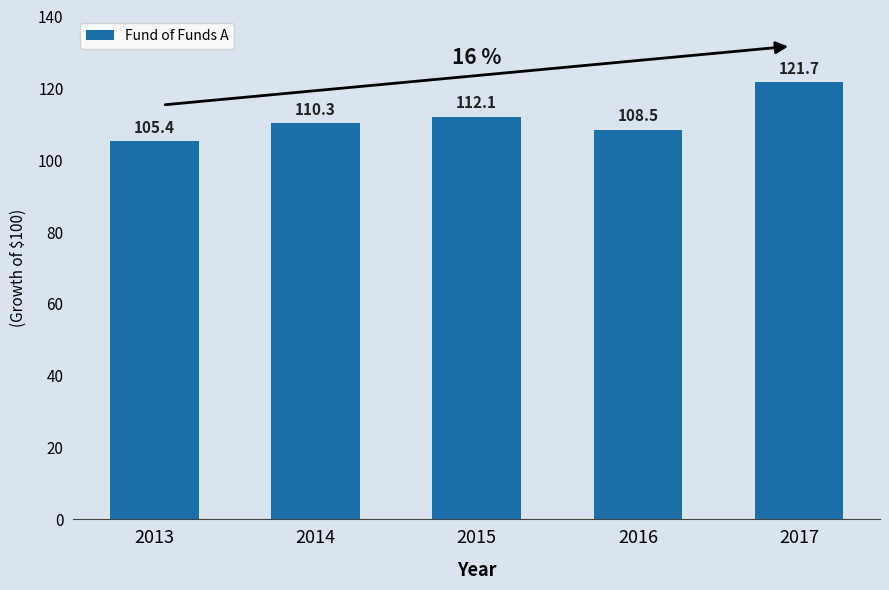

What is the value of the 3rd bar from the left?

112.1